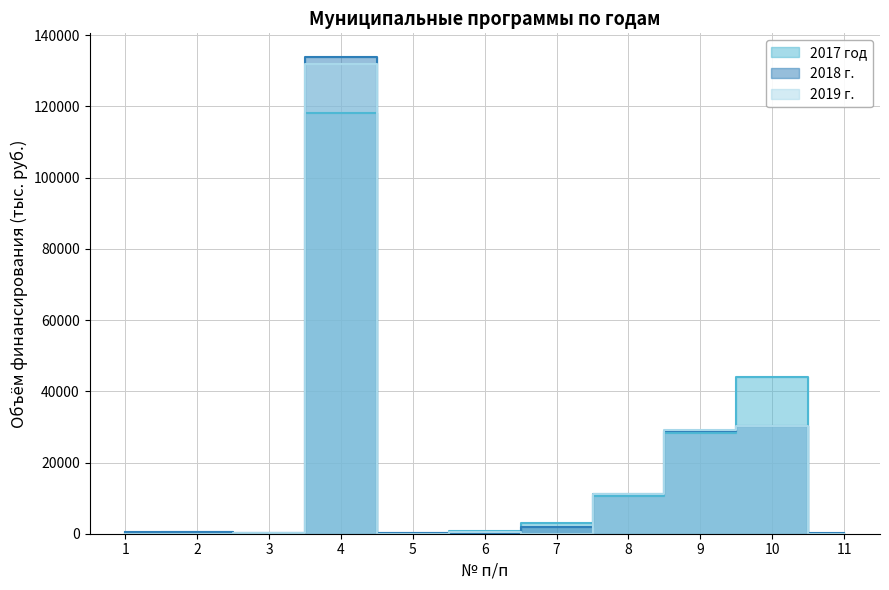

How many lines are shown in the chart?

3